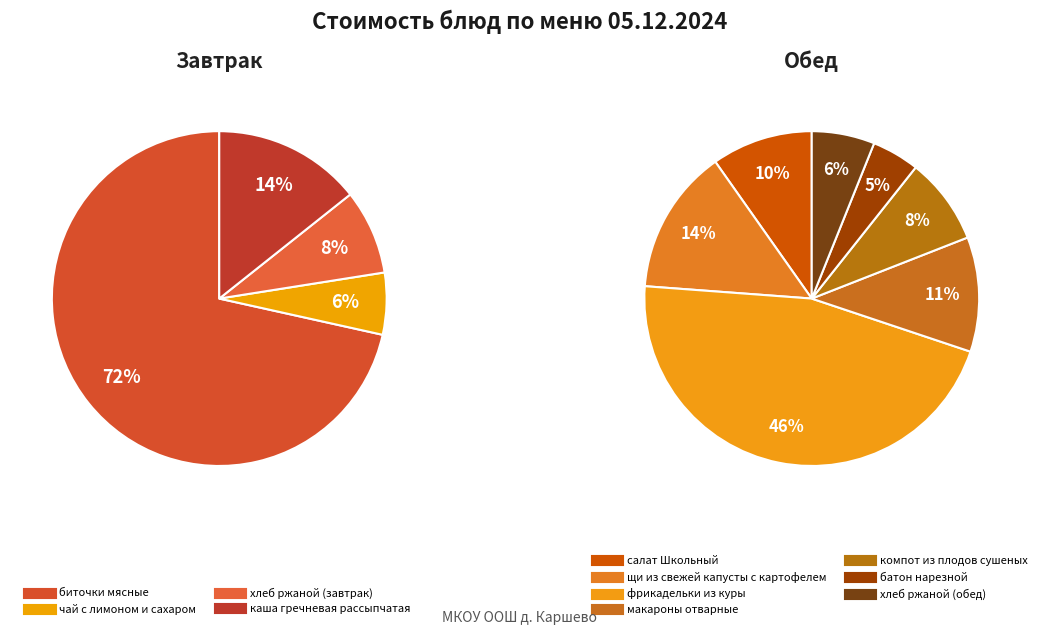

How many segments does this pie chart have?

11